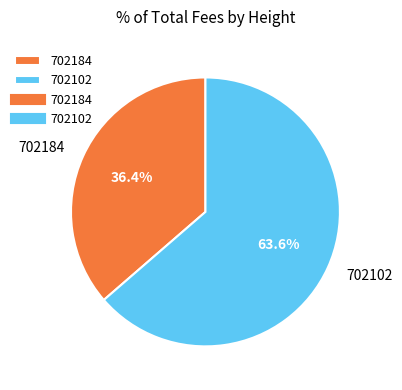

Which has a higher value, 702102 or 702184?

702102